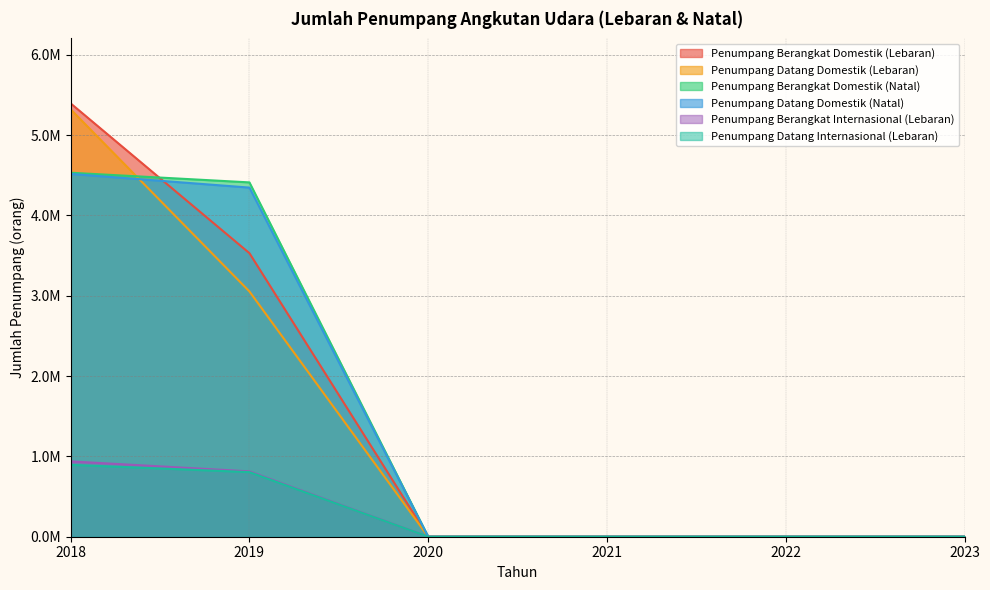

Which has a higher value, 2021 or 2022?

2021